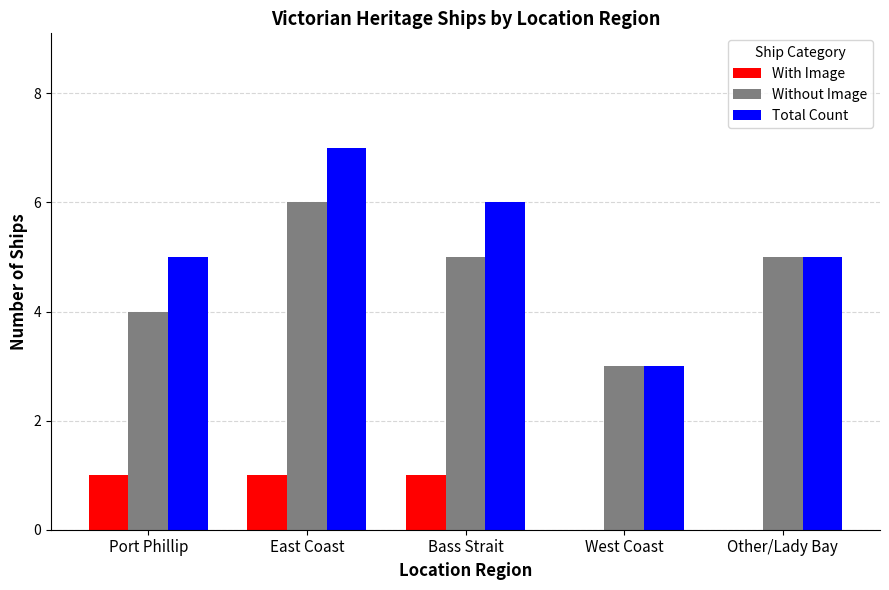

What is the sum of all Without Image values?

23